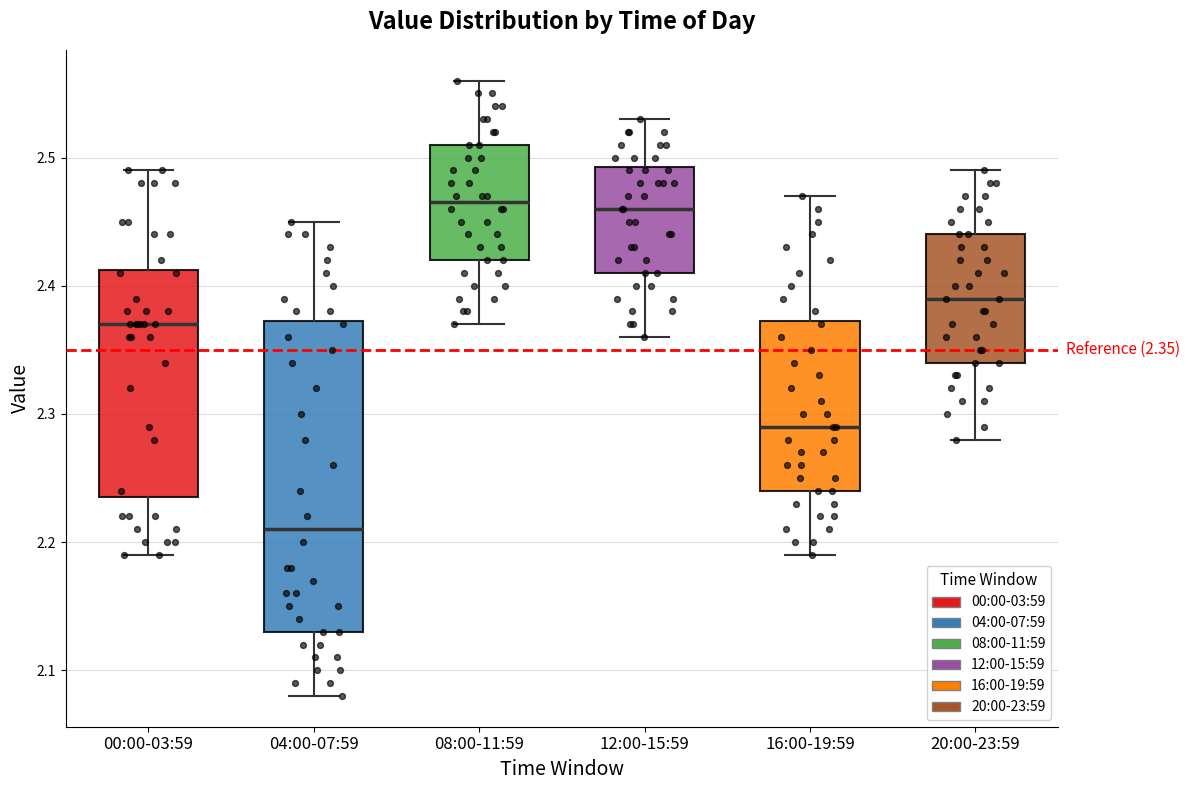

Which box has the lowest median line?

04:00-07:59